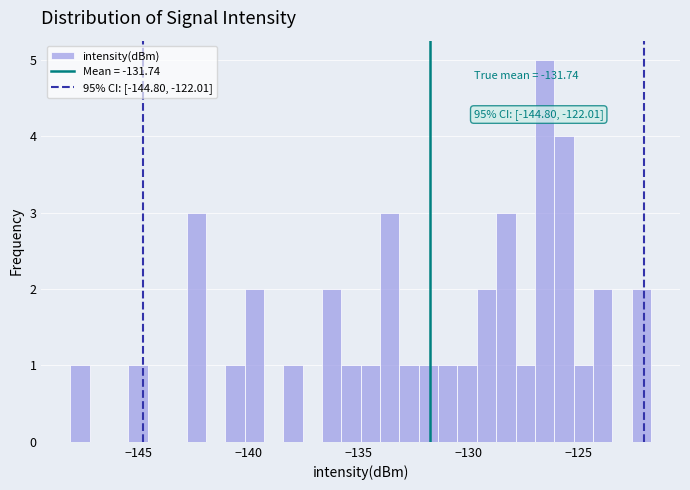

Around what value on the x-axis is the tallest bar? Give the approximate position of its centre, as read against the axis.

-126.5